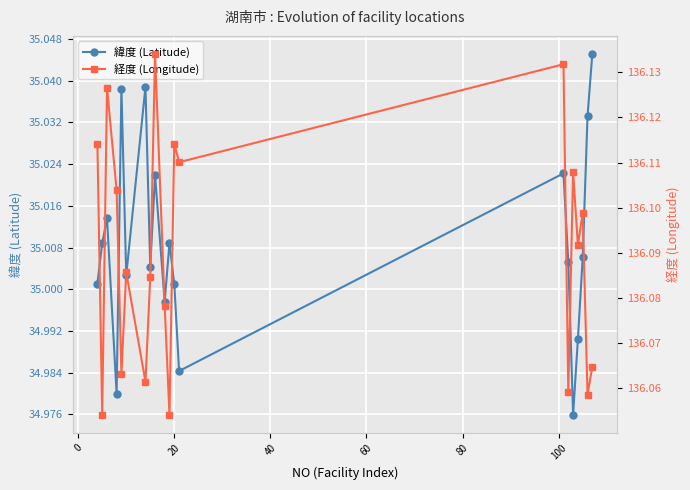

True or false: 経度 (Longitude) and 緯度 (Latitude) cross at least once.

False